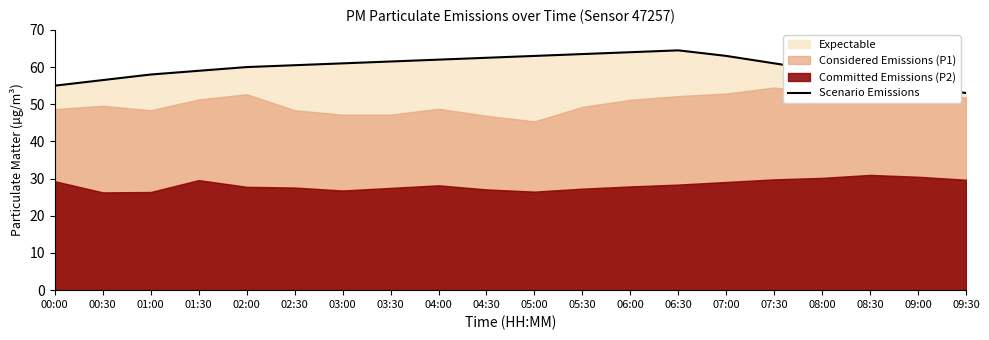

Reading left to right, transcribe all the data shown in this chart.

00:00=55.0	00:30=56.5	01:00=58.0	01:30=59.0	02:00=60.0	02:30=60.5	03:00=61.0	03:30=61.5	04:00=62.0	04:30=62.5	05:00=63.0	05:30=63.5	06:00=64.0	06:30=64.5	07:00=63.0	07:30=61.0	08:00=59.0	08:30=57.0	09:00=55.0	09:30=53.0